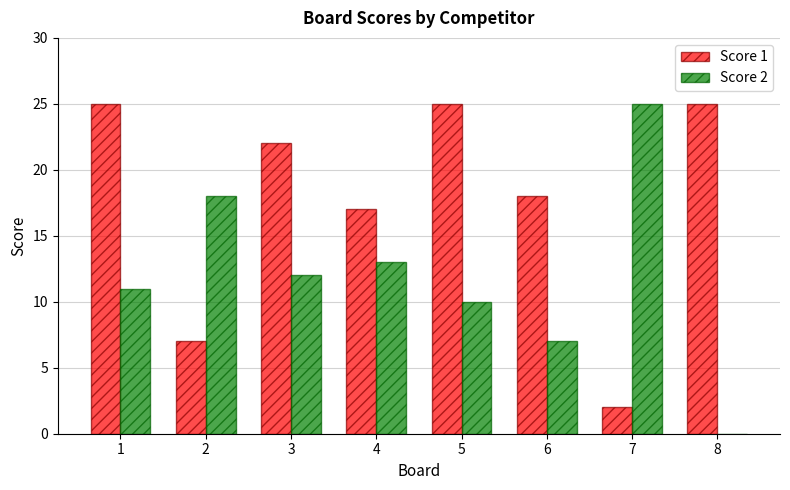

How many groups of bars are there?

8